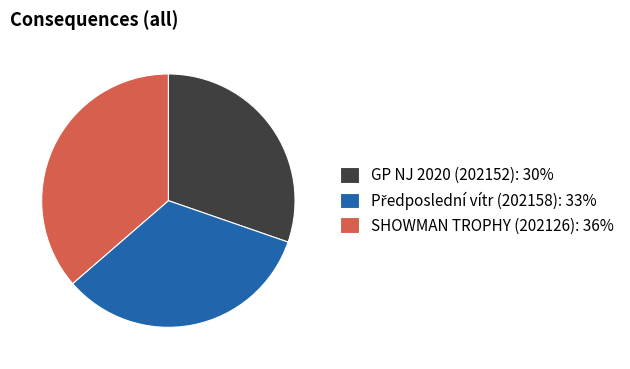

Which category has the biggest portion of the pie?

SHOWMAN TROPHY (202126)